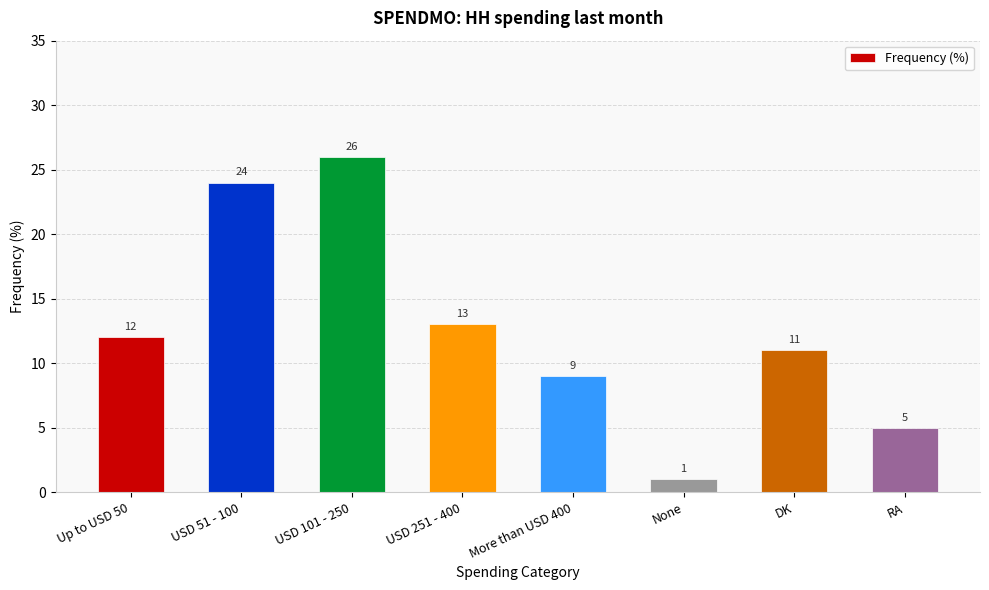

Does the chart contain any negative values?

No